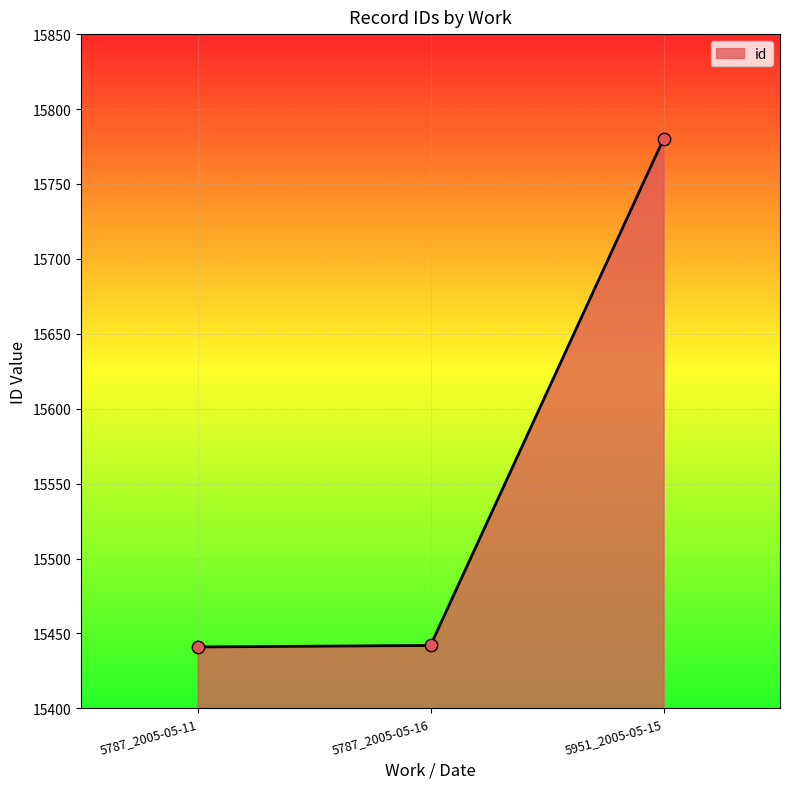

What is the ratio of the value at 5951_2005-05-15 to the value at 5787_2005-05-11?

1.0